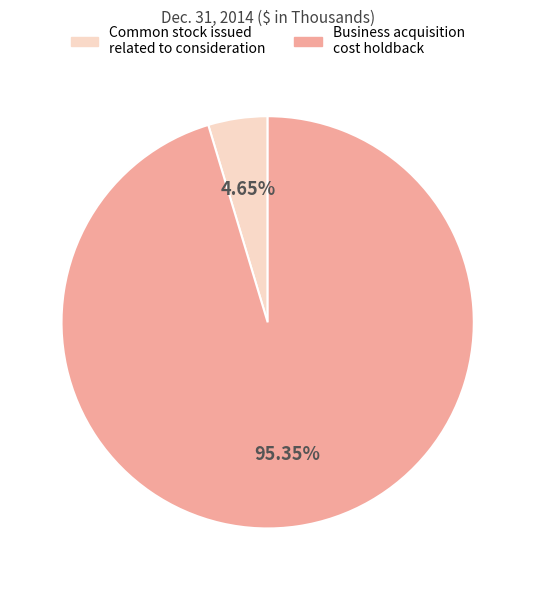

Which slice is the largest?

Business acquisition cost holdback